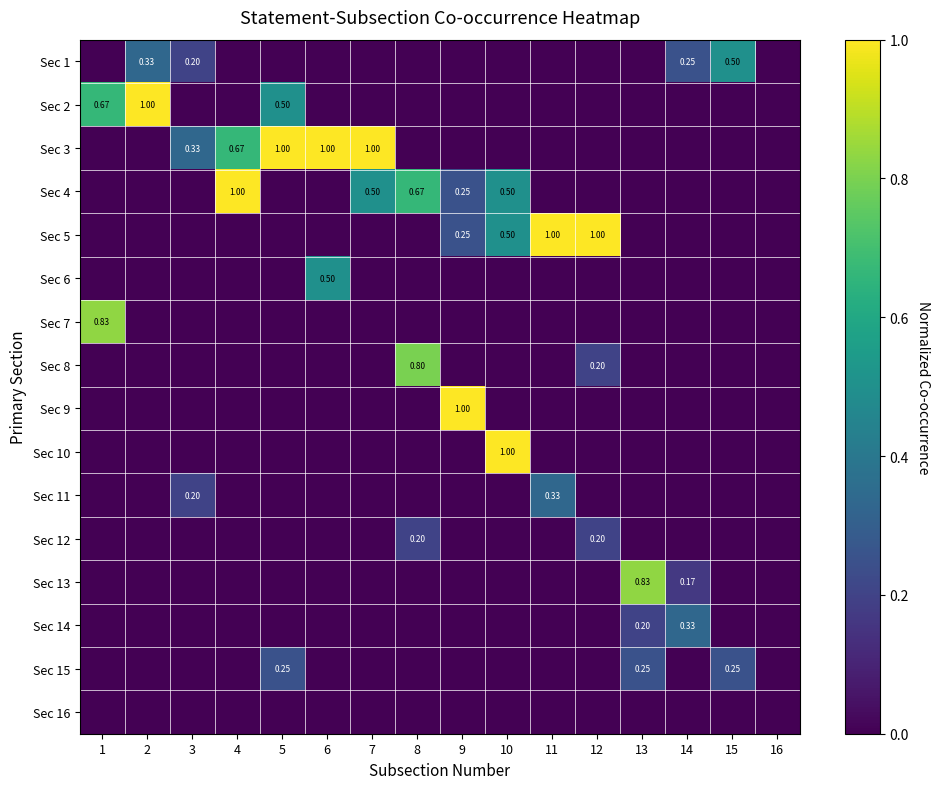

Which has a higher value, 16 or 3?

3